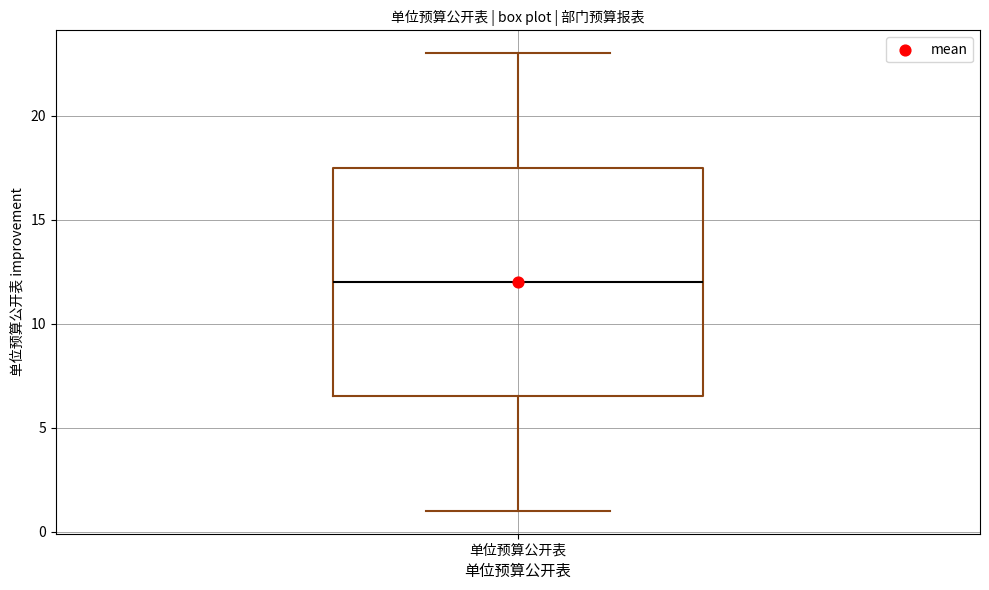

Read this box plot against the y-axis: the position of the median line, the range covered by the box, and the ends of both whiskers. The values are not printed on the chart, so give them approximately, as read against the axis.

median 12.0, box 6.5 to 17.5, whiskers 1.0 to 23.0